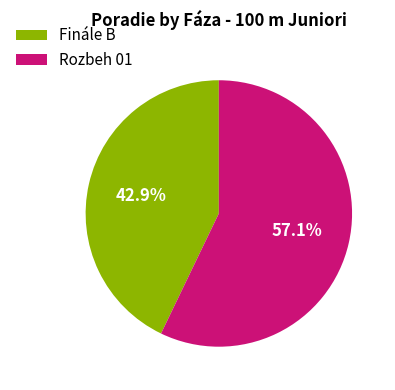

Does Rozbeh 01 account for over 50% of the chart?

Yes